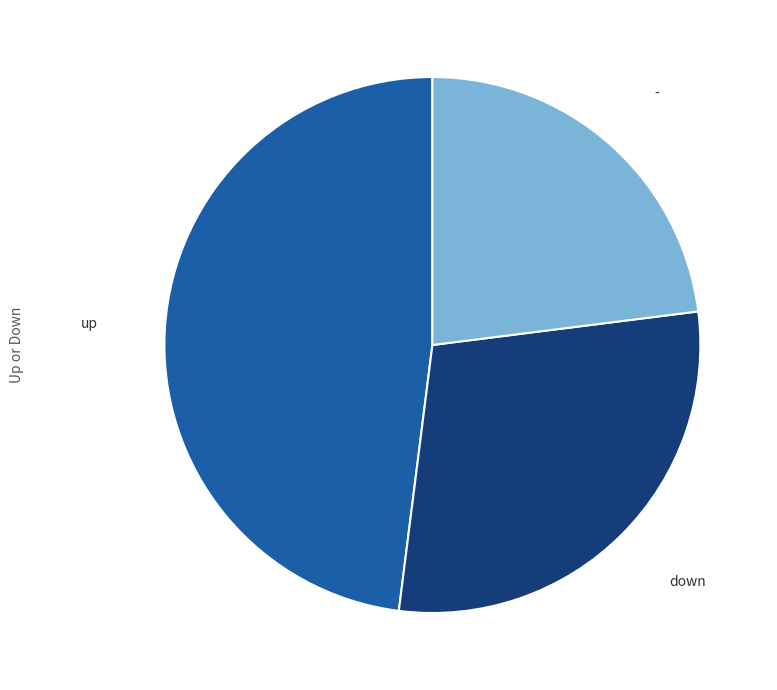

What is the ratio of the value at - to the value at down?

0.8